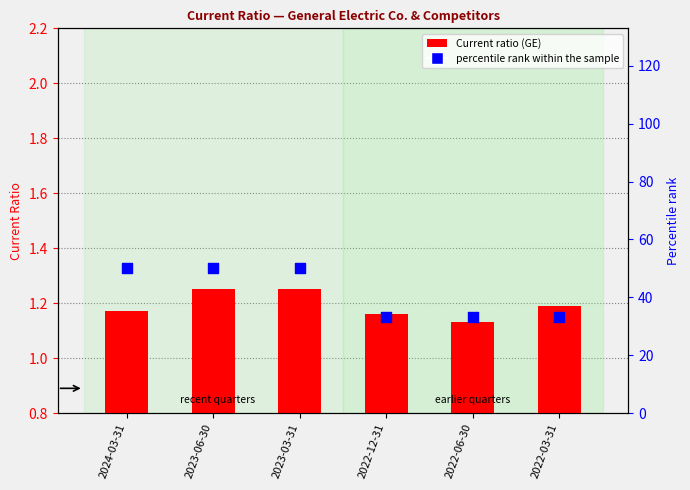

Which series contains the lowest Y value?

General Electric Co.